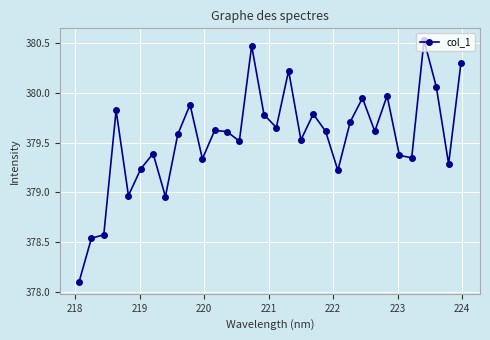

What is the difference between the maximum and minimum values?

2.4